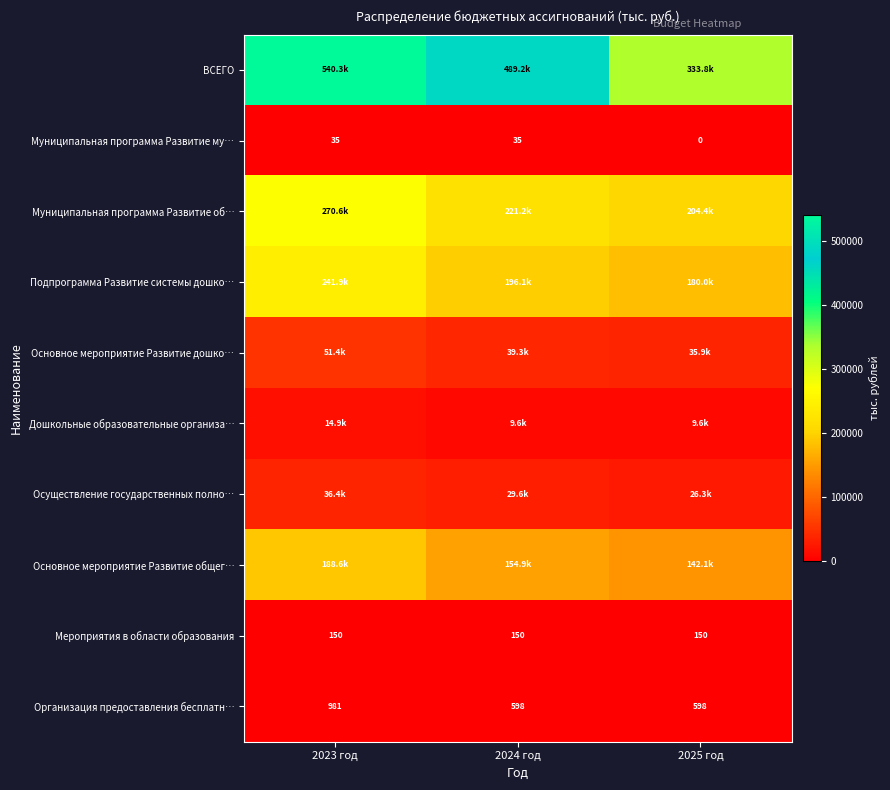

Which series has the largest range (max minus min)?

ВСЕГО